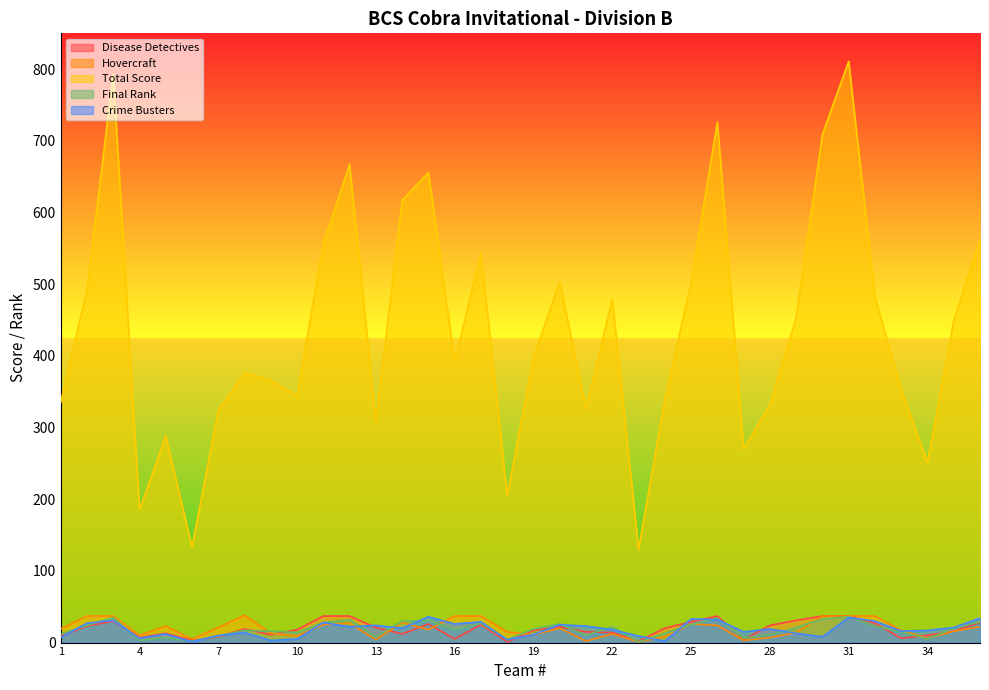

What is the average value of the Final Rank series?

18